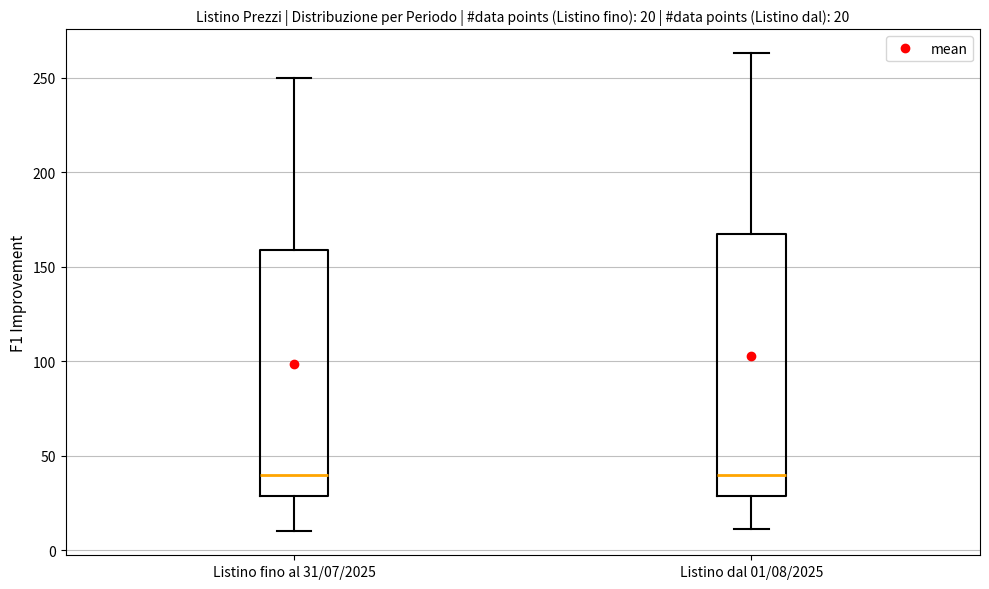

Comparing the boxes themselves (not the whiskers), which one is the tallest?

Listino dal 01/08/2025